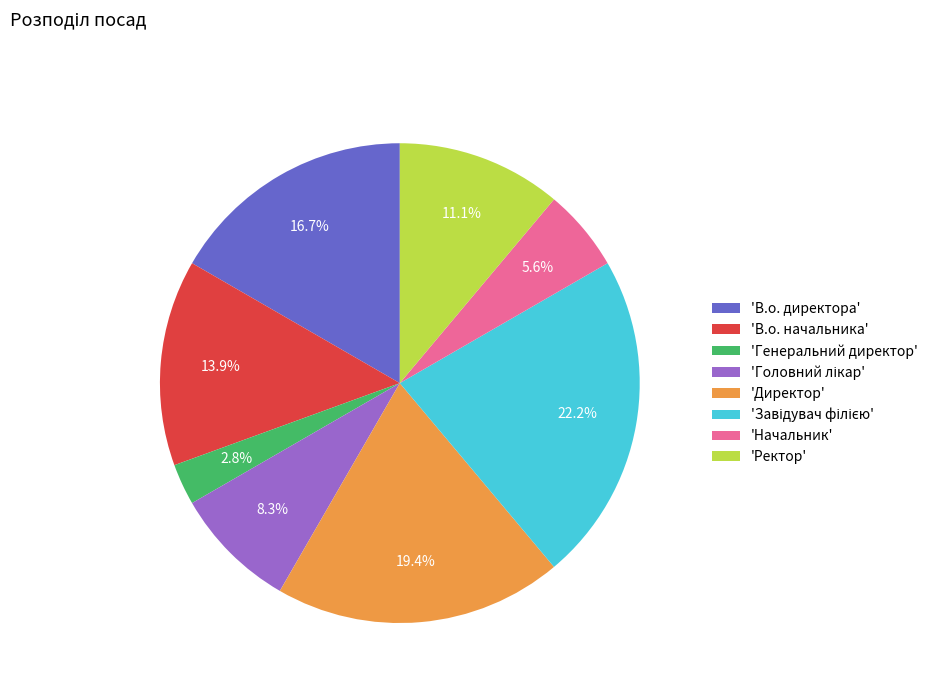

Which slice is the smallest?

'Генеральний директор'